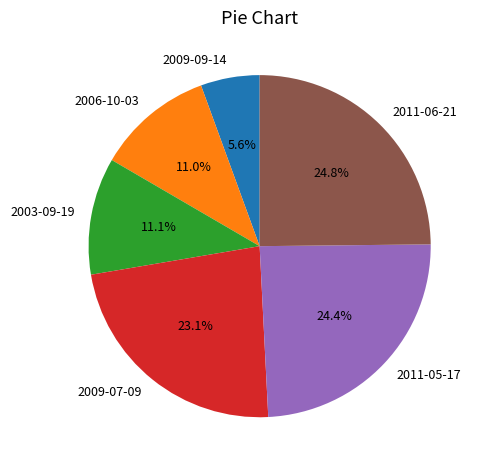

What percentage do 2006-10-03 and 2003-09-19 together represent?

22.1%